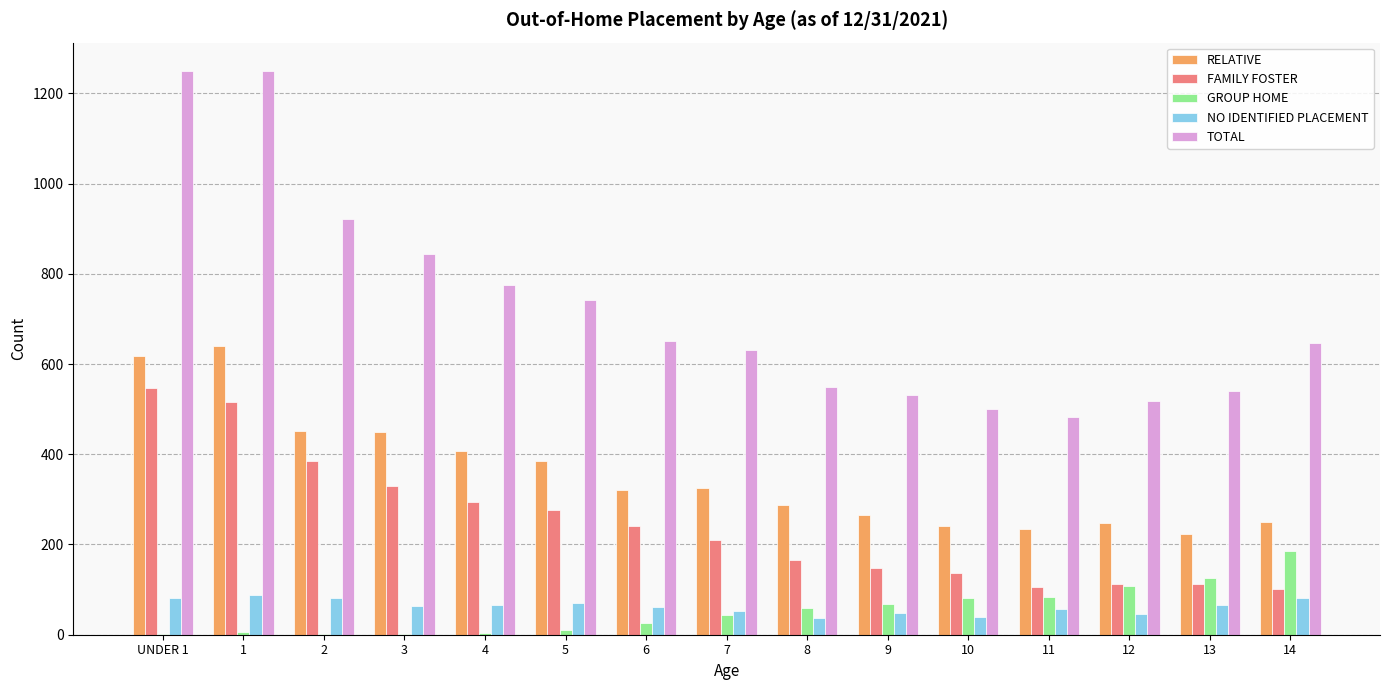

What is the maximum value shown in the chart?

1250